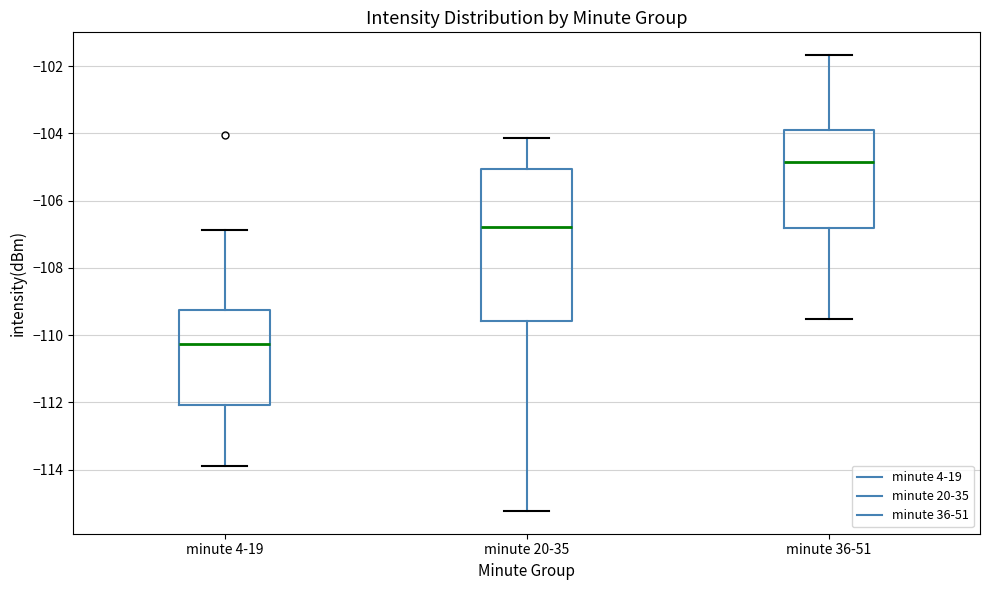

Reading left to right, transcribe this box plot: for each box, give where its median line is, the range the box spans, and where its two whiskers end, as read against the y-axis. The values are not printed on the chart, so give them approximately, as read against the axis.

minute 4-19: median -110.2, box -112.0 to -109.2, whiskers -113.8 to -106.8
minute 20-35: median -106.8, box -109.6 to -105.0, whiskers -115.2 to -104.2
minute 36-51: median -104.8, box -106.8 to -104.0, whiskers -109.6 to -101.6